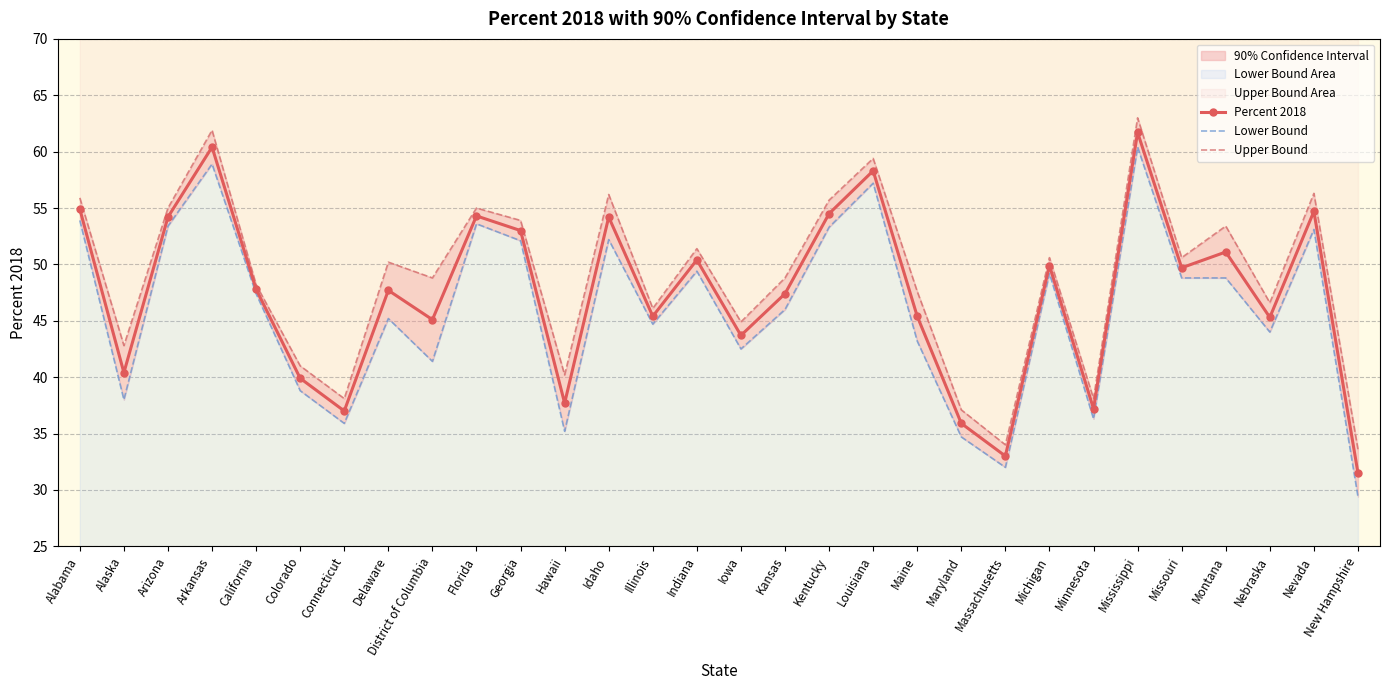

Which series has the largest total across all categories?

Upper Bound